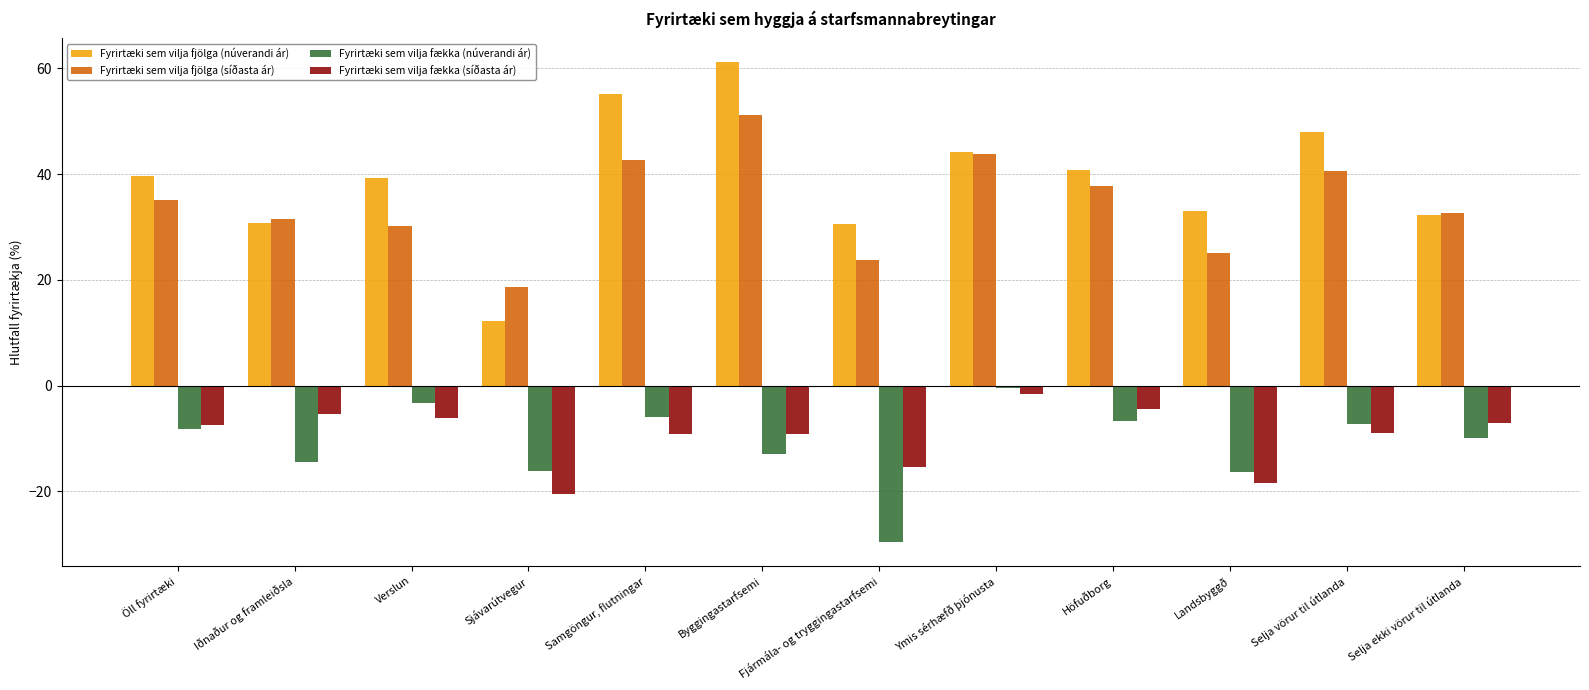

What is the highest value of the Fyrirtæki sem vilja fækka (núverandi ár) series?

-0.5